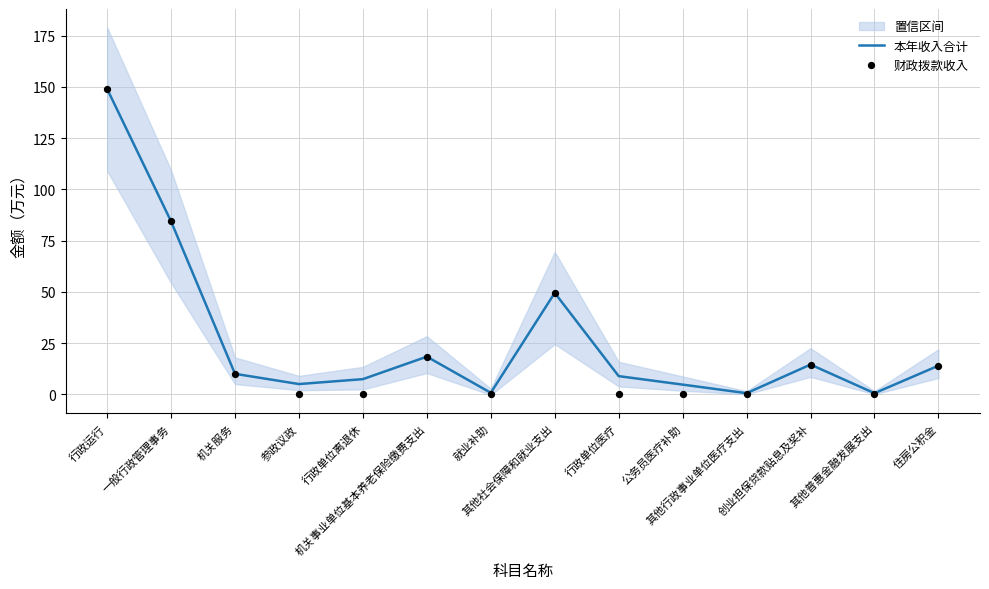

What are all the series names shown in the legend?

本年收入合计, 财政拨款收入